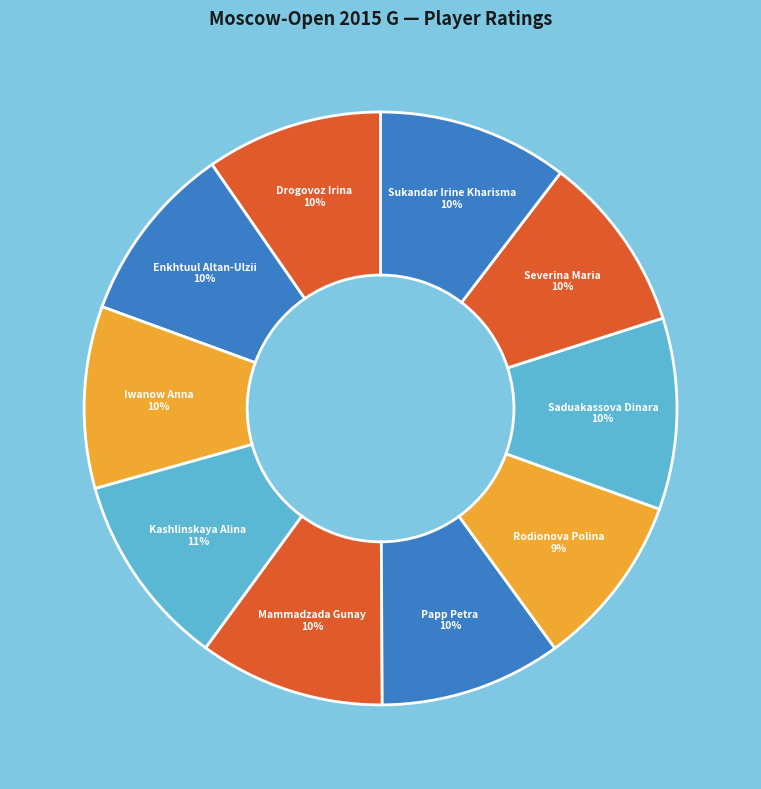

Is Iwanow Anna the majority of the pie?

No